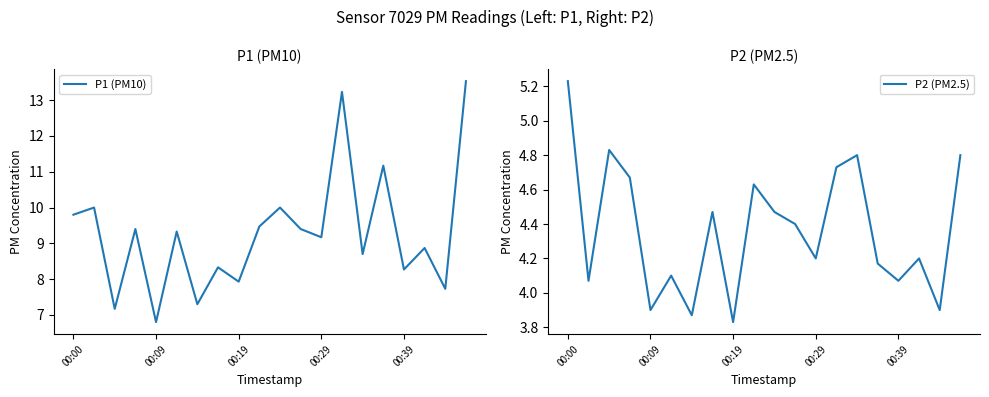

Which series changed the most between 00:00 and 9?

P2 (PM2.5)